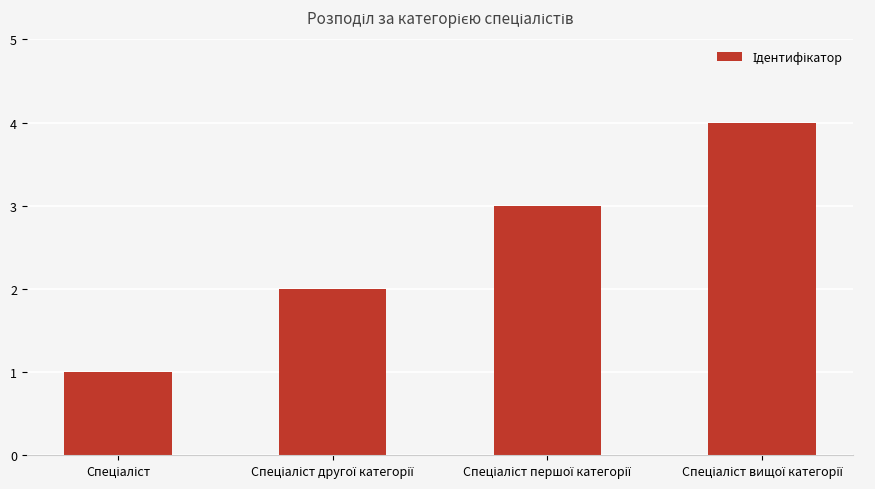

What is the sum of all values?

10